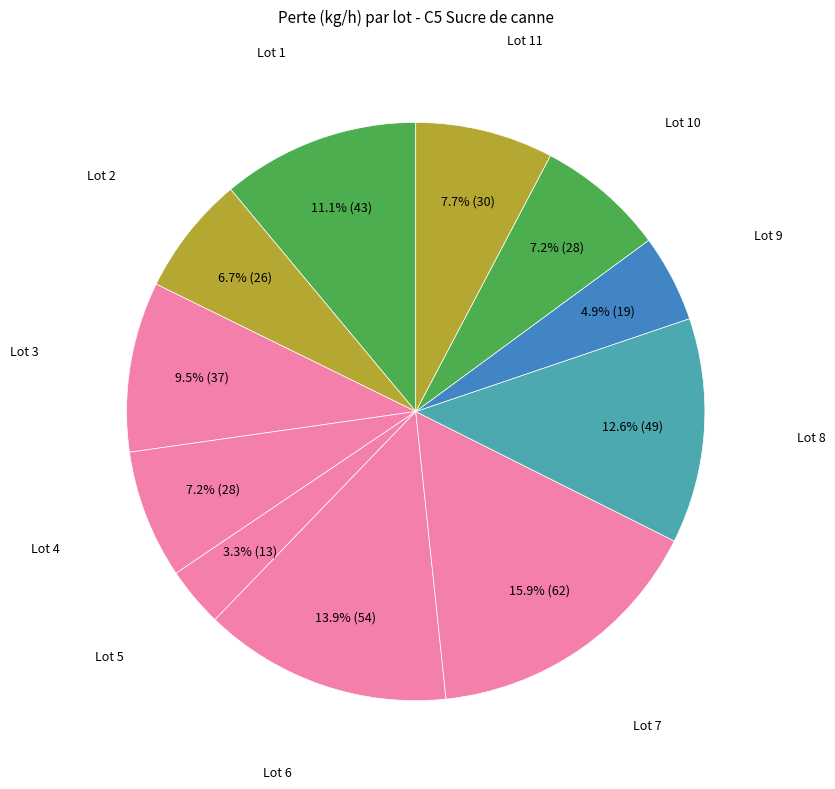

Which slice is the smallest?

Lot 5